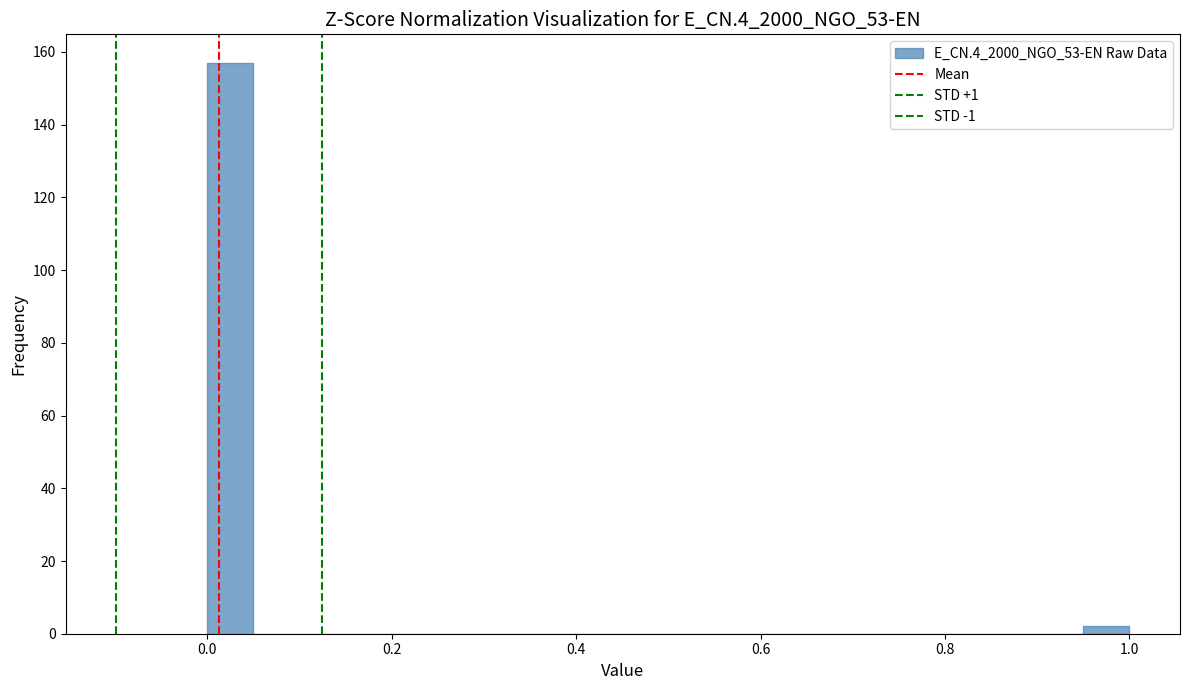

Around what value on the x-axis is the tallest bar? Give the approximate position of its centre, as read against the axis.

0.02